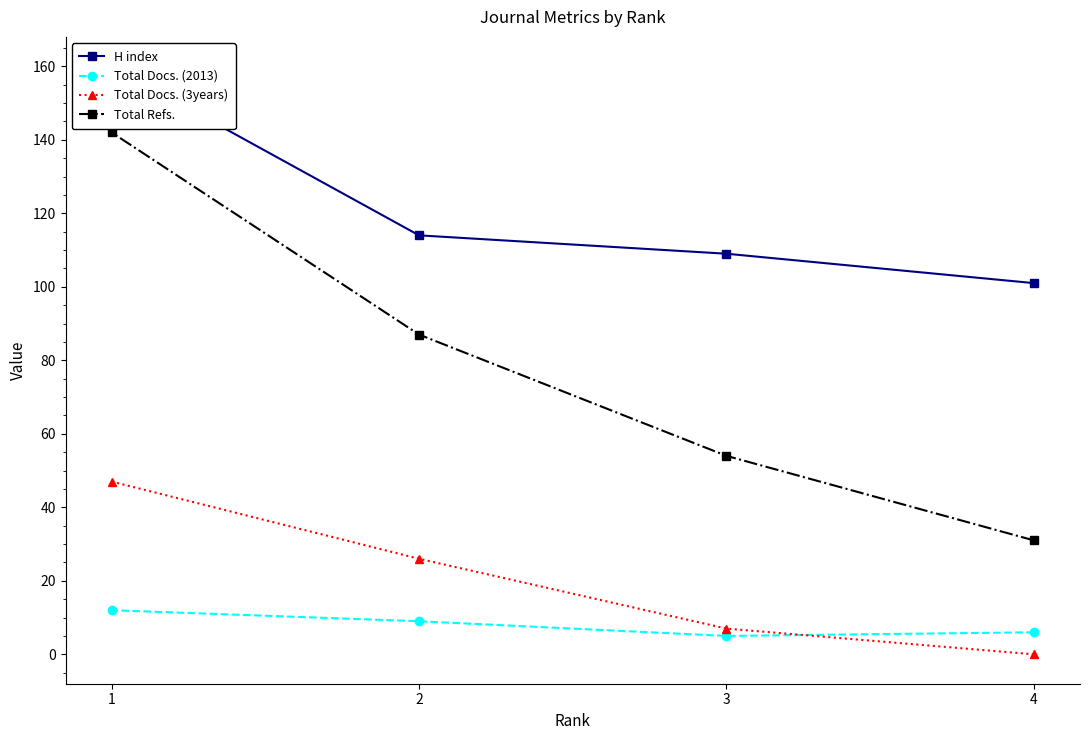

List the labels in order of Total Docs. (2013) value, largest first.

1, 2, 4, 3